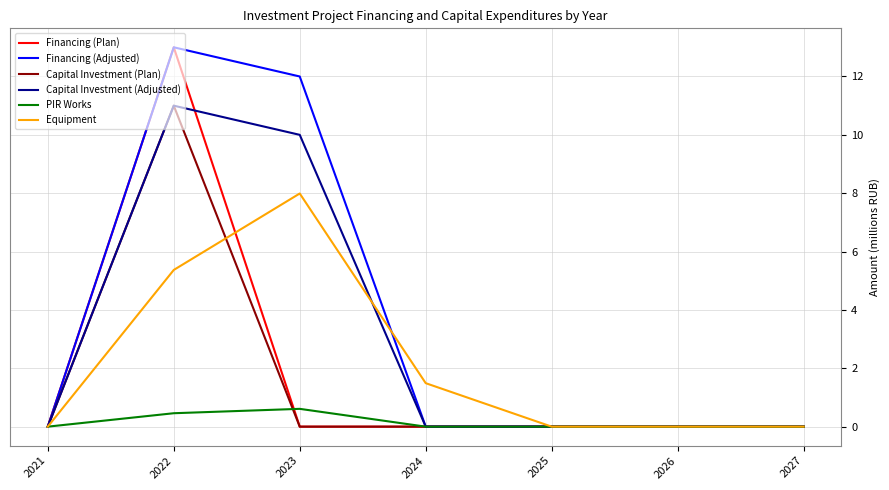

What is the spread (max minus min) of values at 2023?

12.0